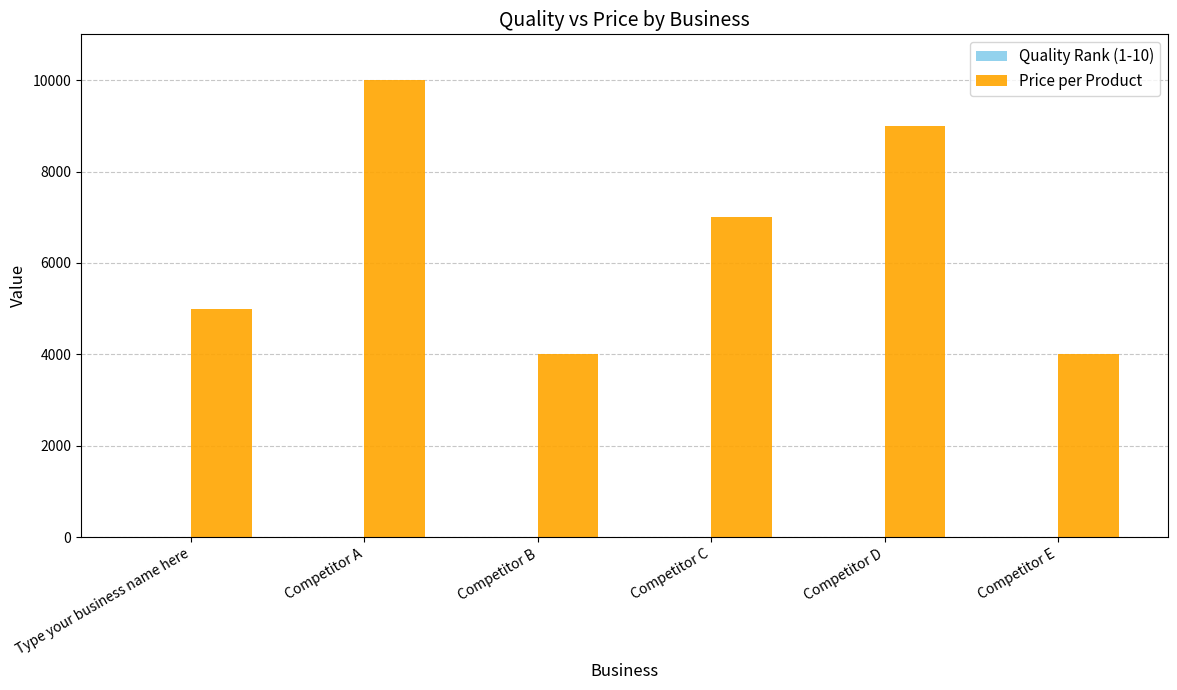

What is the total value across all series at Competitor C?

7005